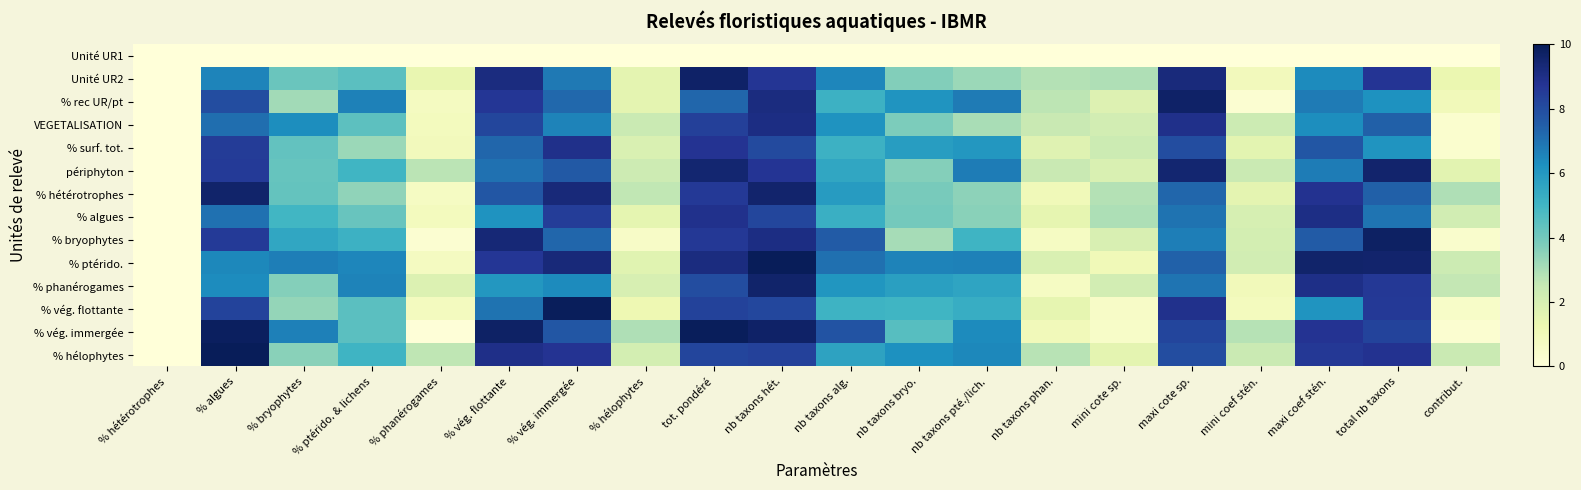

Count the number of data series in this chart.

14